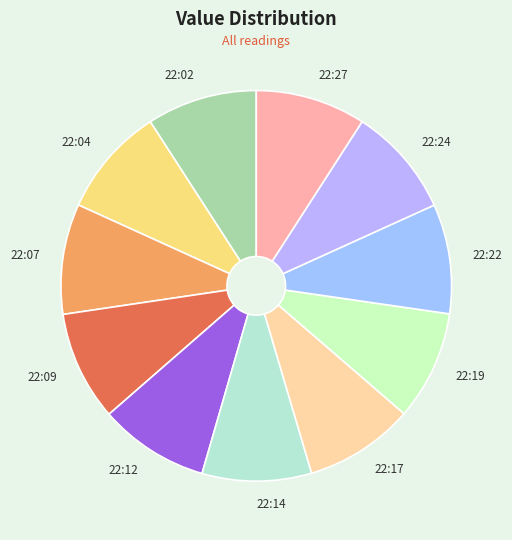

What is the ratio of the value at 22:17 to the value at 22:24?

1.0